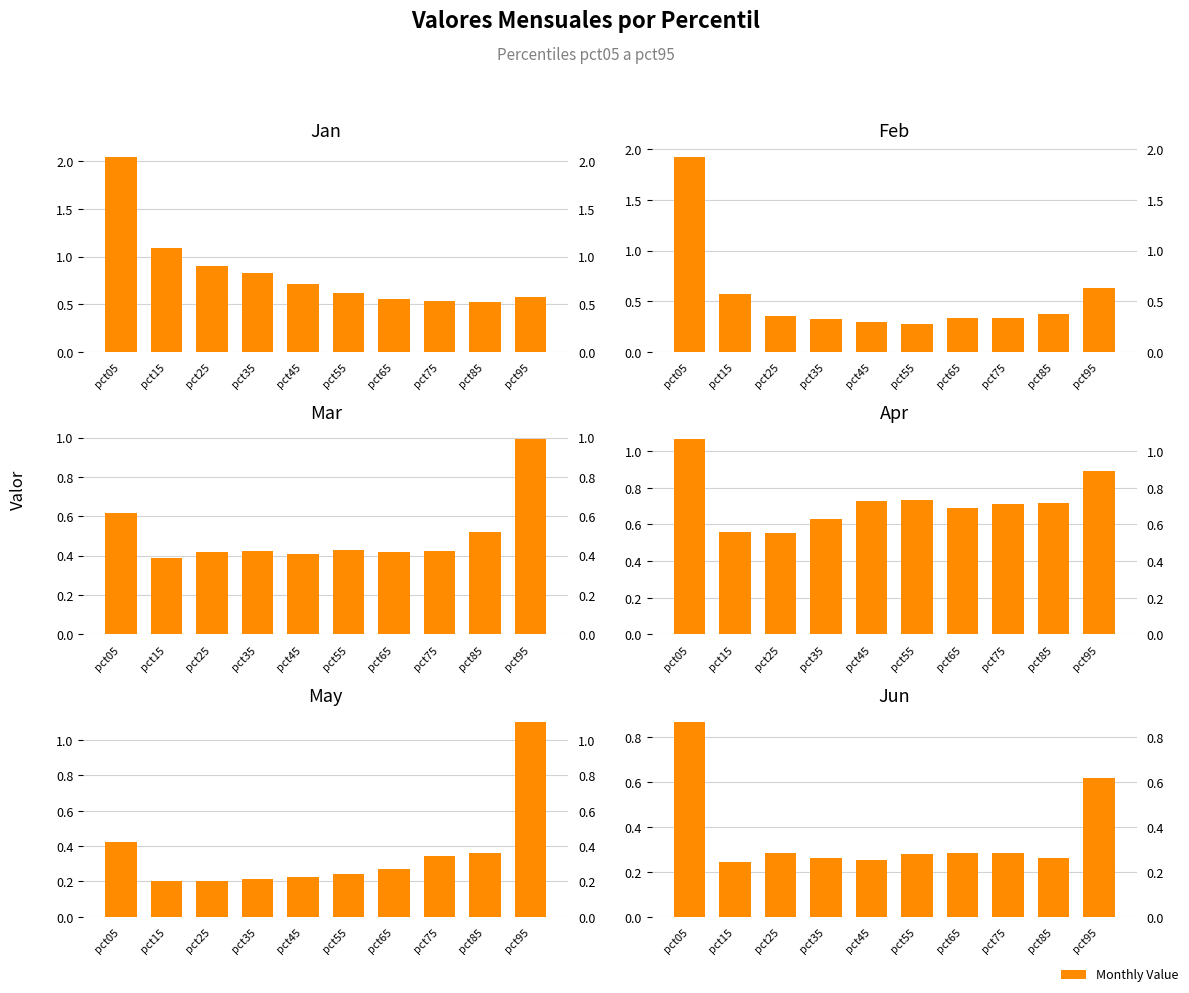

Reading left to right, transcribe all the data shown in this chart.

Jan: 2.0	1.1	0.9	0.8	0.7	0.6	0.6	0.5	0.5	0.6
Feb: 1.9	0.6	0.4	0.3	0.3	0.3	0.3	0.3	0.4	0.6
Mar: 0.6	0.4	0.4	0.4	0.4	0.4	0.4	0.4	0.5	1.0
Apr: 1.1	0.6	0.6	0.6	0.7	0.7	0.7	0.7	0.7	0.9
May: 0.4	0.2	0.2	0.2	0.2	0.2	0.3	0.3	0.4	1.1
Jun: 0.9	0.2	0.3	0.3	0.3	0.3	0.3	0.3	0.3	0.6